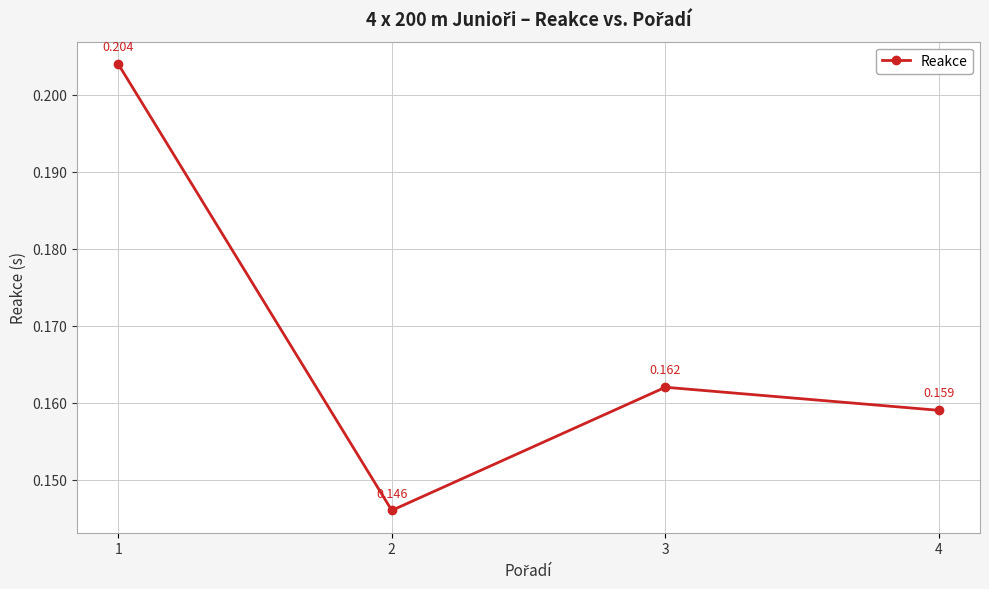

Which label corresponds to the largest value in the chart?

1